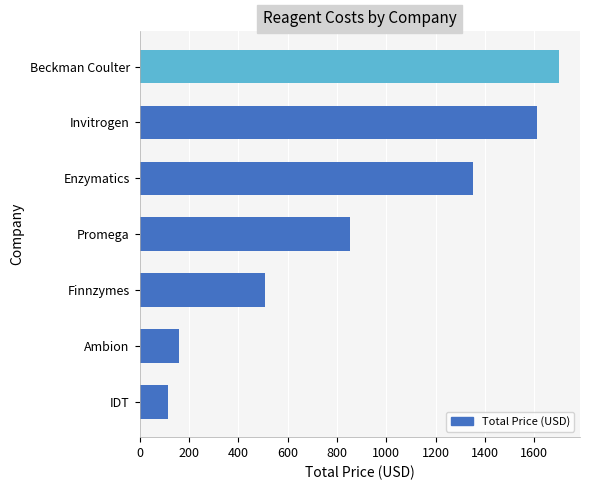

How many bars are there in total?

7